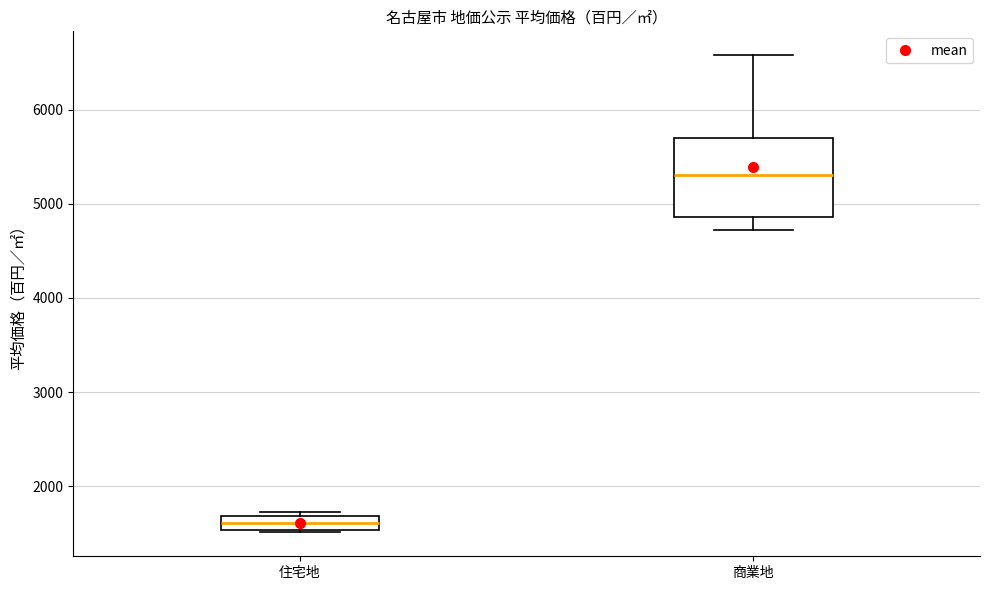

Which box's median line is the lowest?

住宅地